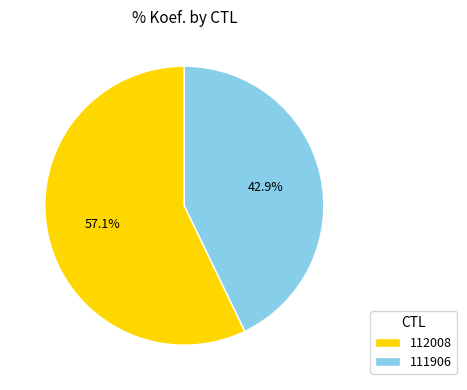

The 111906 slice represents 55% of the pie. True or false?

False